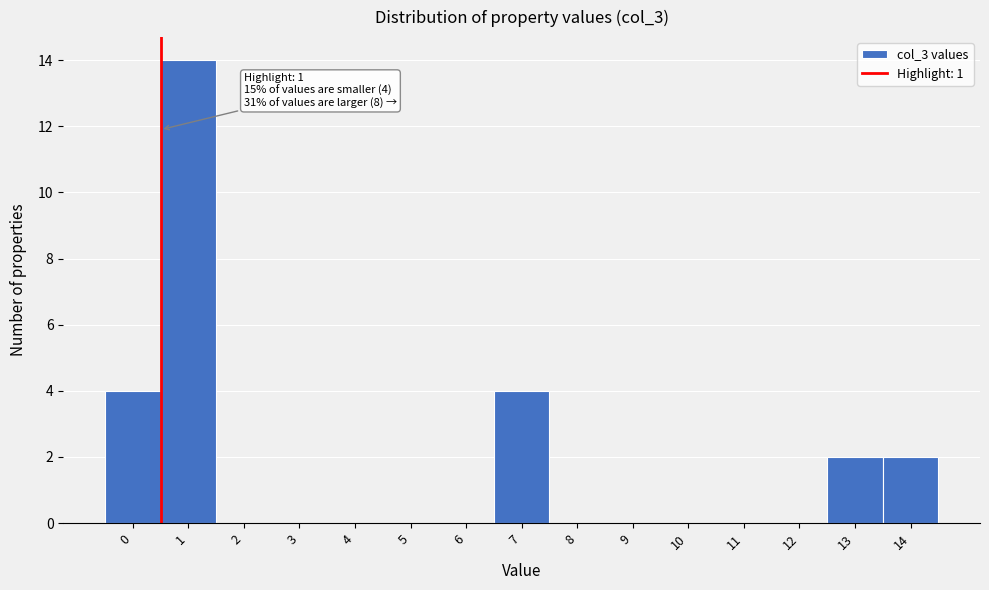

Reading left to right, list all the values displayed in this chart.

0=4	1=14	2=0	3=0	4=0	5=0	6=0	7=4	8=0	9=0	10=0	11=0	12=0	13=2	14=2